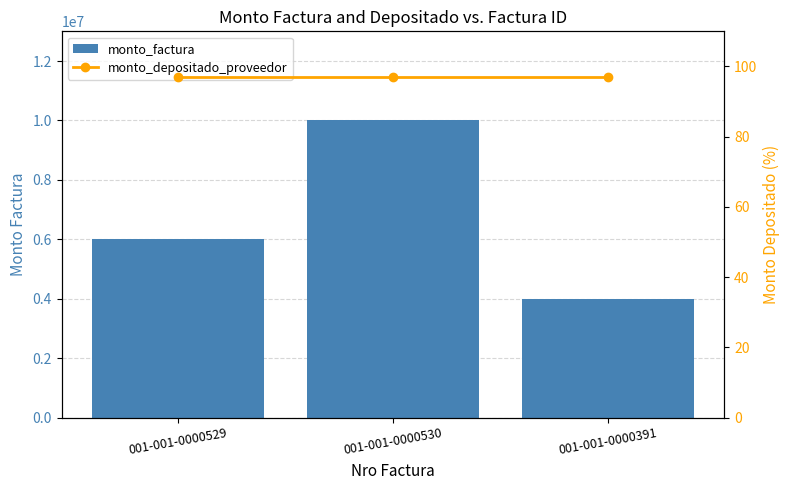

Reading right to left, what are all the values shown in this chart?

monto_factura: 001-001-0000391=4000000.0	001-001-0000530=10000000.0	001-001-0000529=6000000.0
monto_depositado_proveedor: 001-001-0000391=96.9	001-001-0000530=96.9	001-001-0000529=96.9